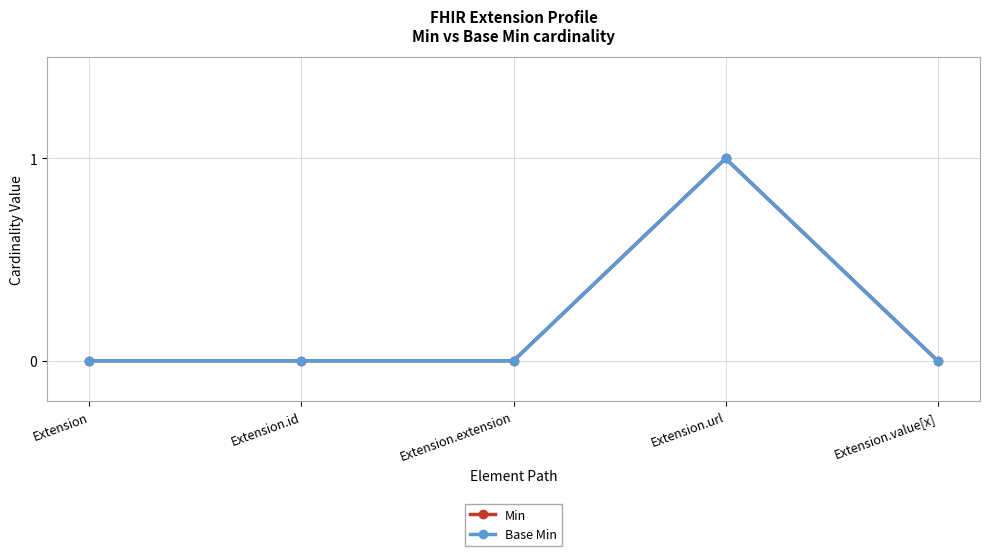

How many positive values does the Min series have?

1